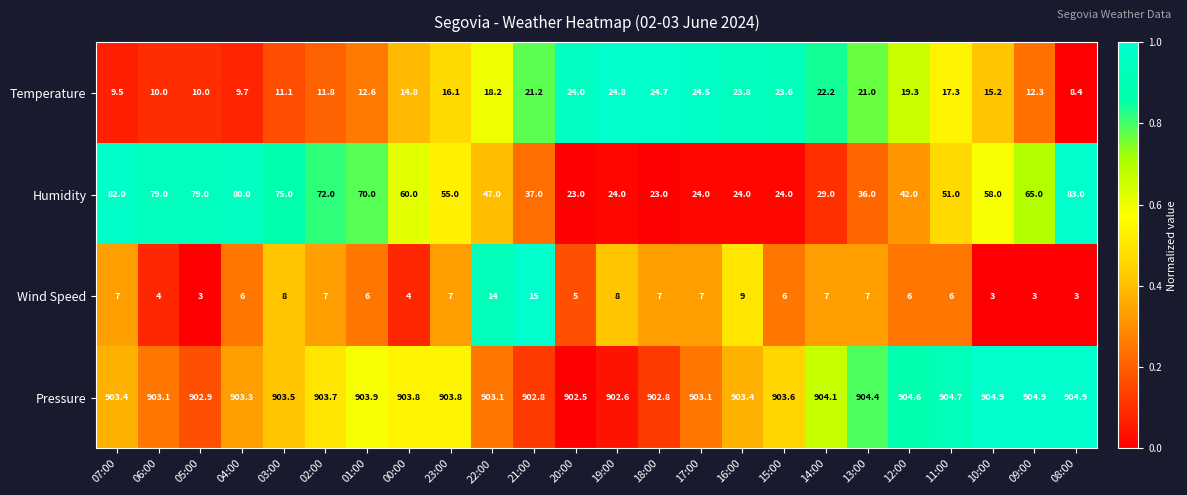

Where is Temperature nearest to the value 16?

23:00